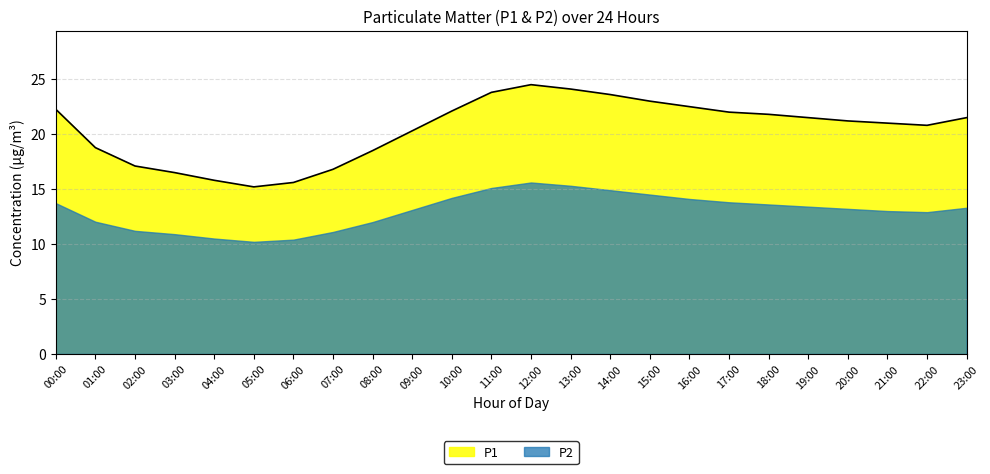

How many series are shown in this chart?

2